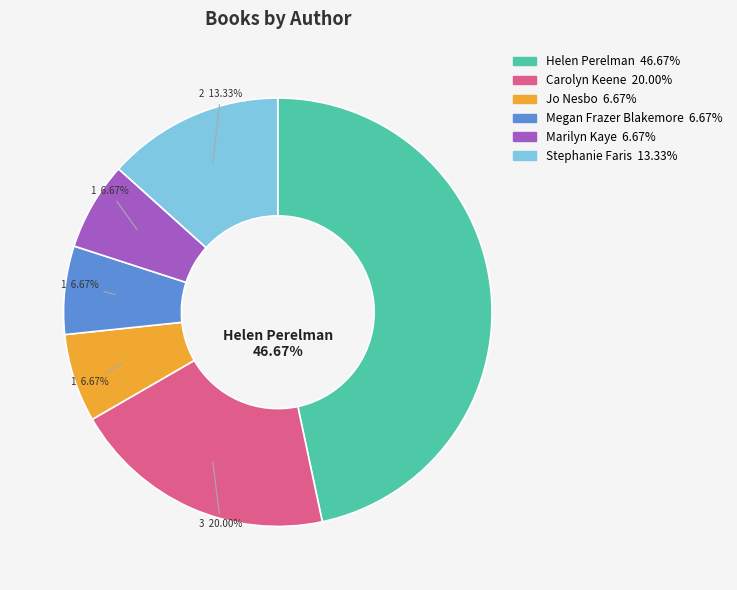

Does any single category account for the majority?

No